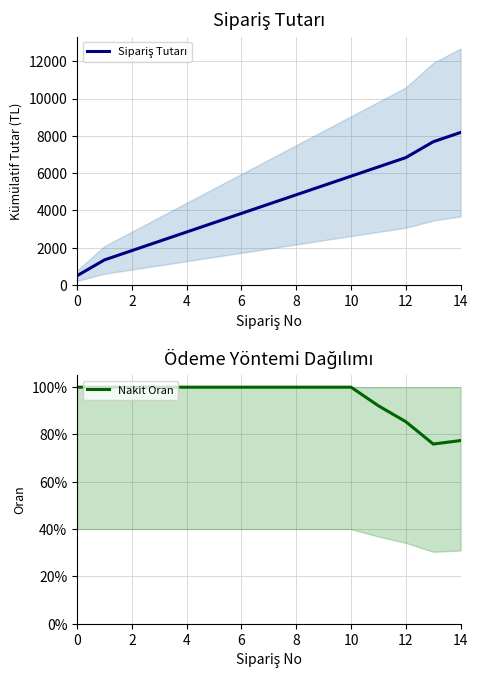

What is the label of the 14th point from the left?

13